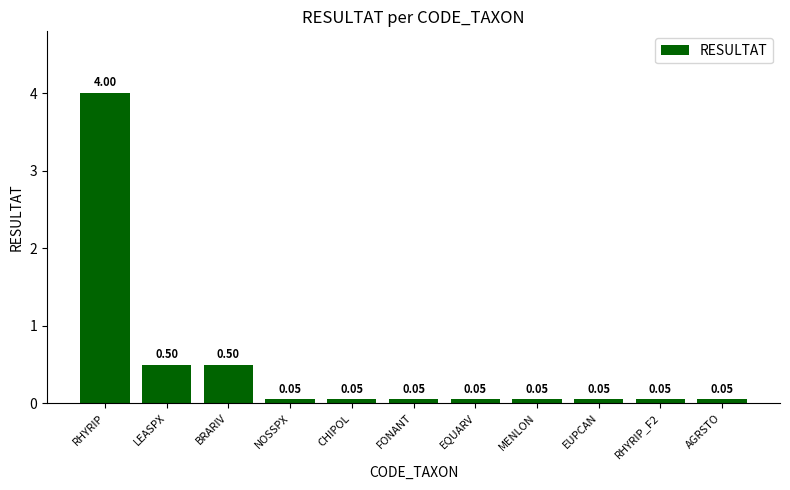

Which has a higher value, NOSSPX or RHYRIP?

RHYRIP